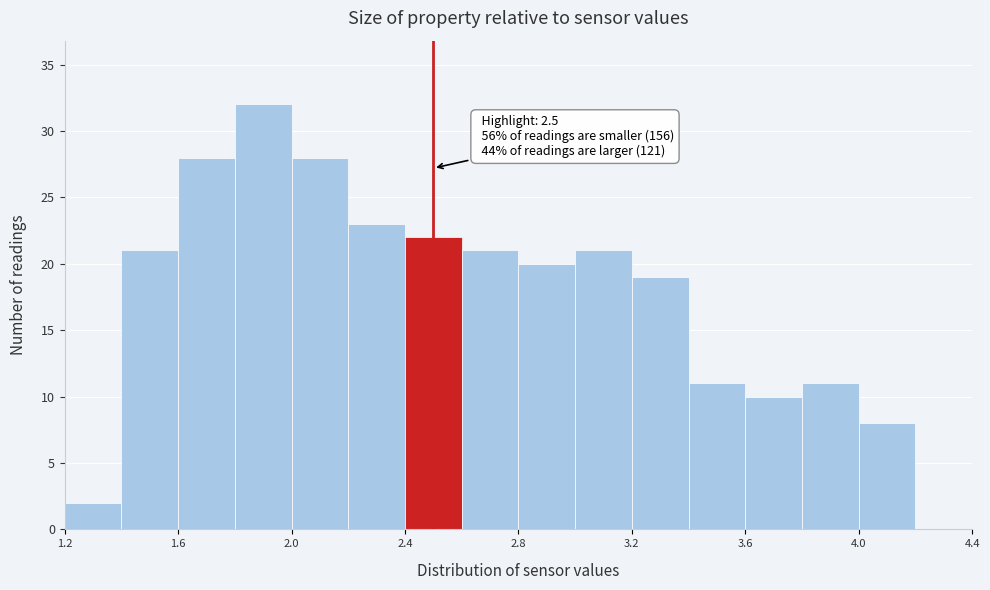

Over which range of the x-axis is the bar tallest?

1.8 to 2.0